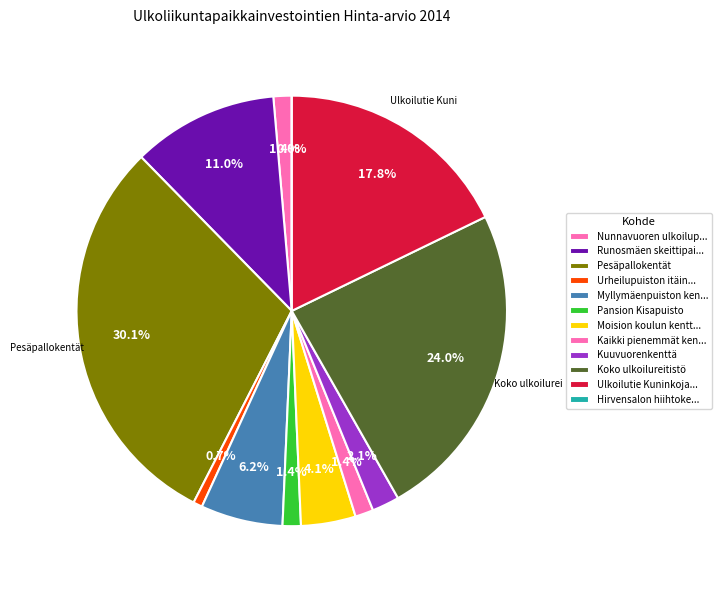

Does Pesäpallokentät account for over 50% of the chart?

No